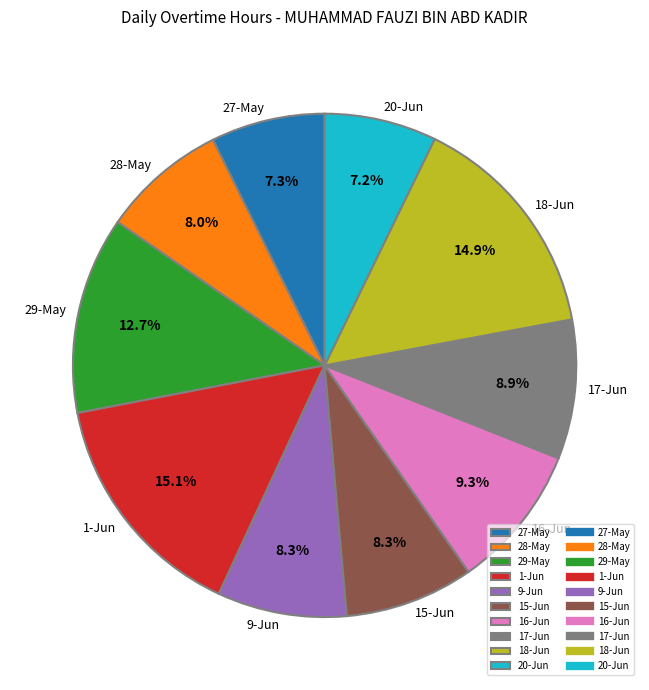

Is there a majority slice in this chart?

No